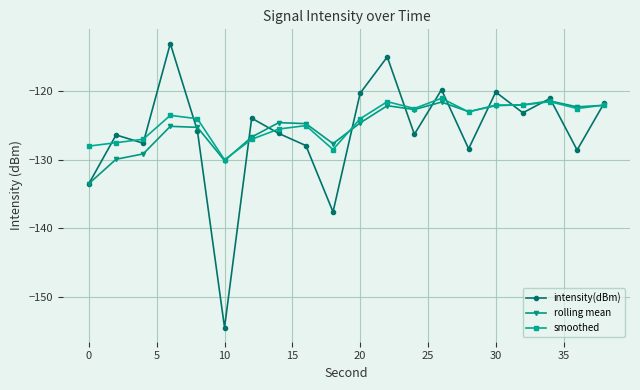

What is the value of the rolling mean point at the 2nd from the left?

-129.9